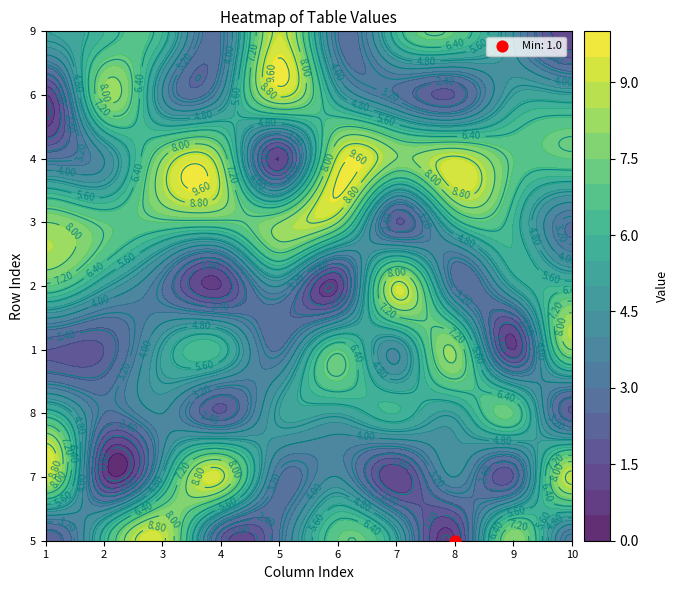

Which category has the lowest value in the 9 series?

9